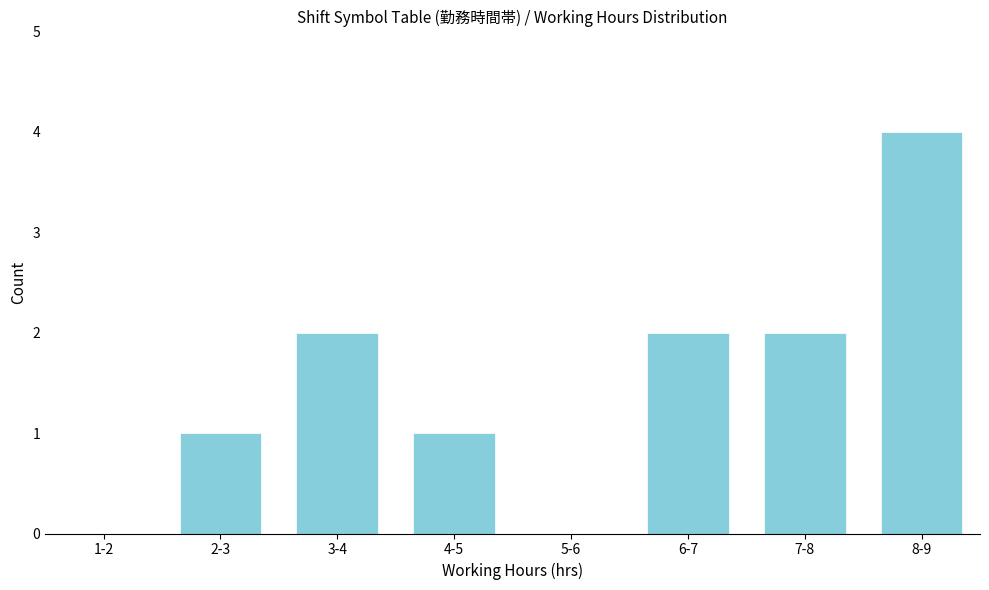

Reading right to left, extract all data points from this chart.

8-9=4	7-8=2	6-7=2	5-6=0	4-5=1	3-4=2	2-3=1	1-2=0